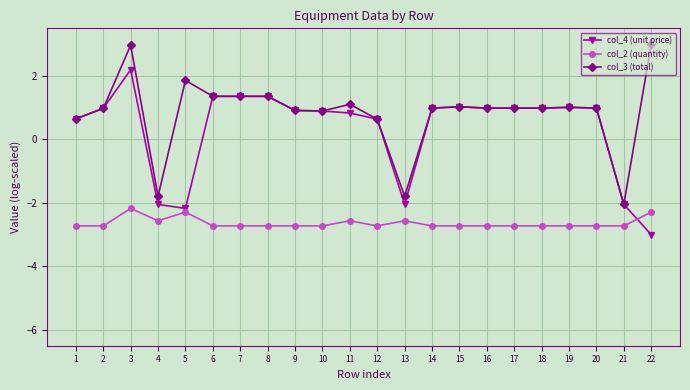

How many data points in col_3 (total) are less than 0?

3